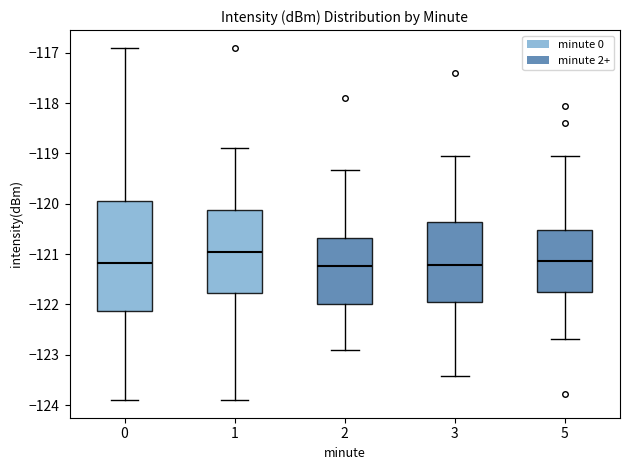

Which box has the highest median line?

1